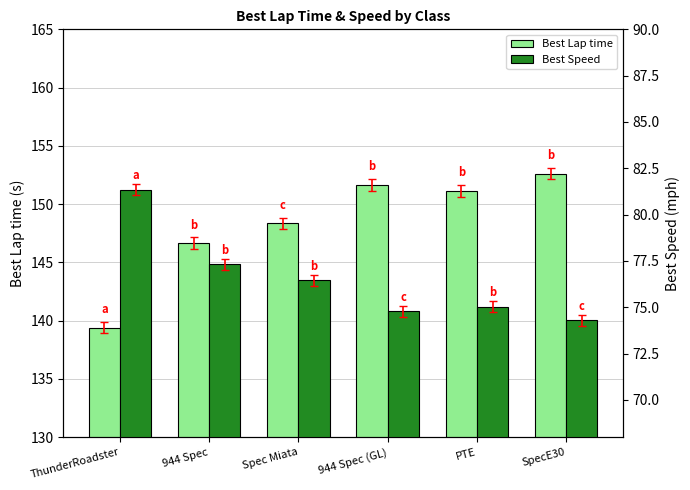

At 944 Spec, list the series in order from largest to smallest.

Best Lap time, Best Speed